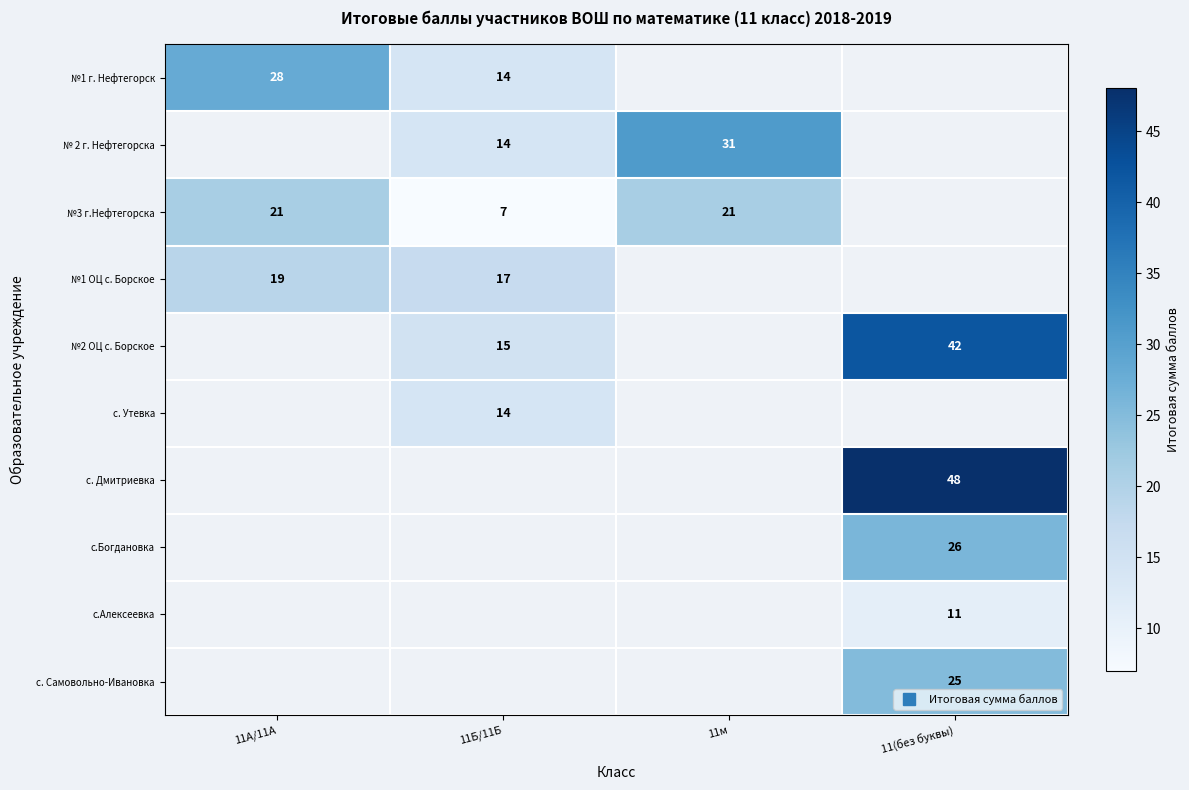

How many values in с.Богдановка are above zero?

1